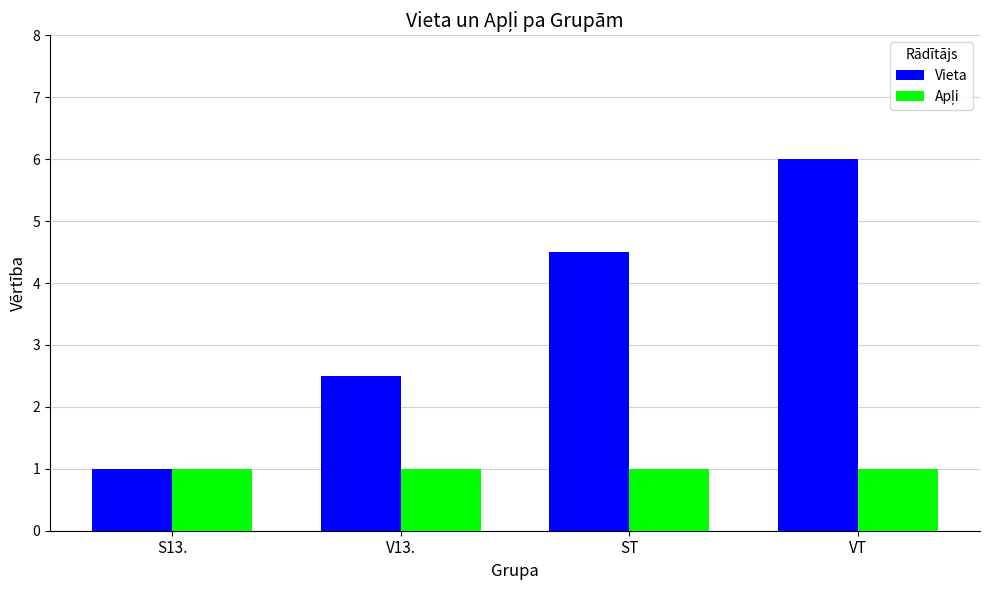

The value of Vieta at ST is 6.6. True or false?

False